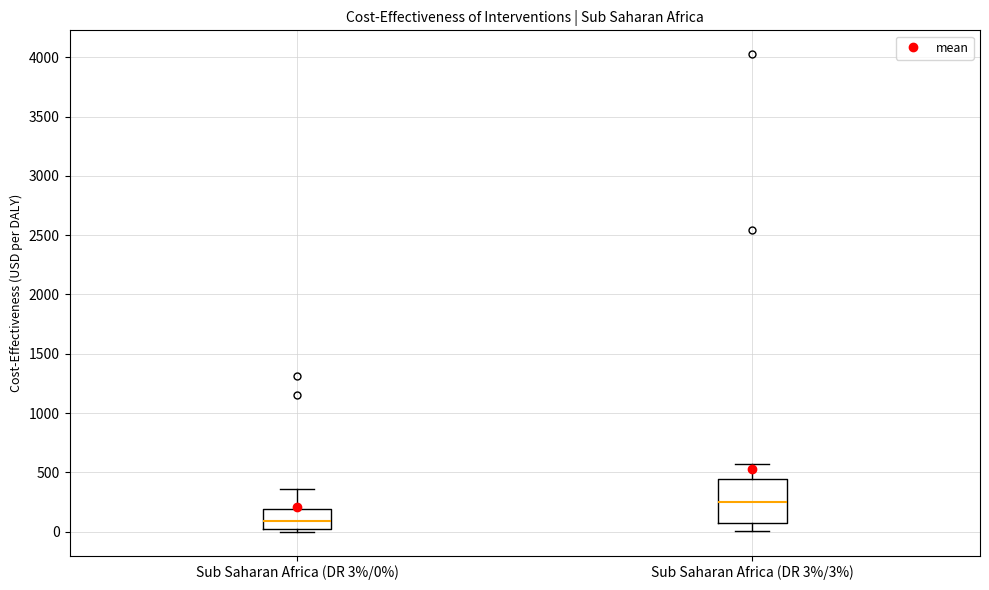

Comparing the boxes themselves (not the whiskers), which one is the tallest?

Sub Saharan Africa (DR 3%/3%)